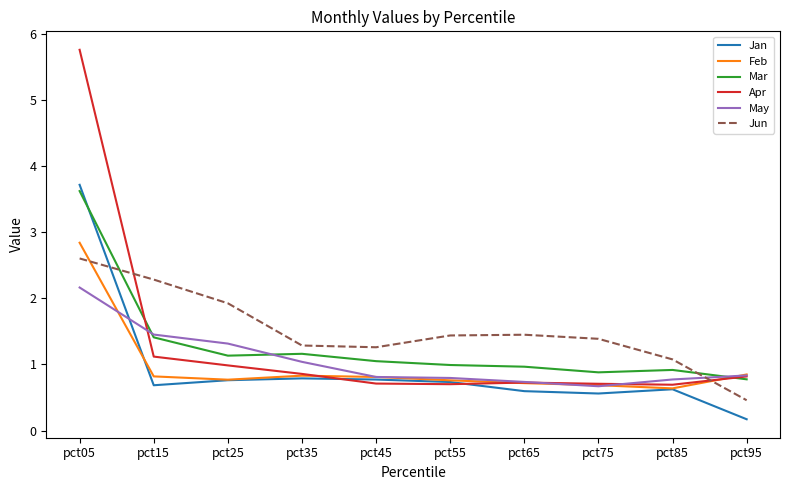

Which series changed the most between pct15 and pct55?

Jun